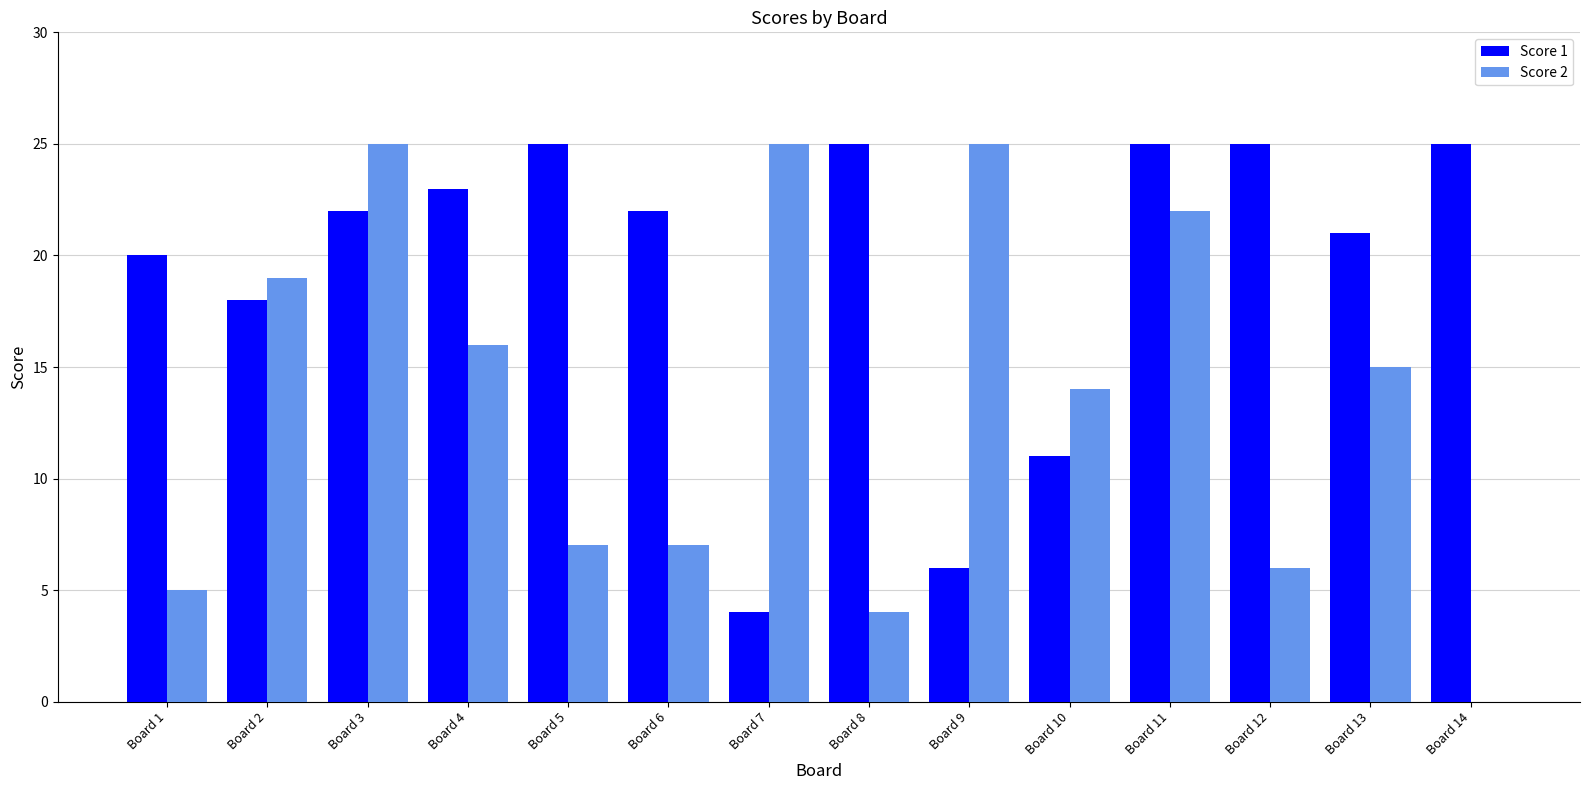

Where is Score 2 nearest to the value 12?

Board 10